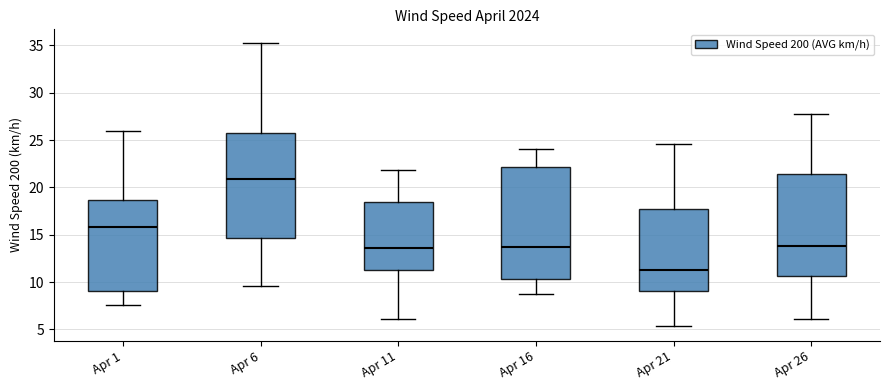

Which box has the highest median line?

Apr 6